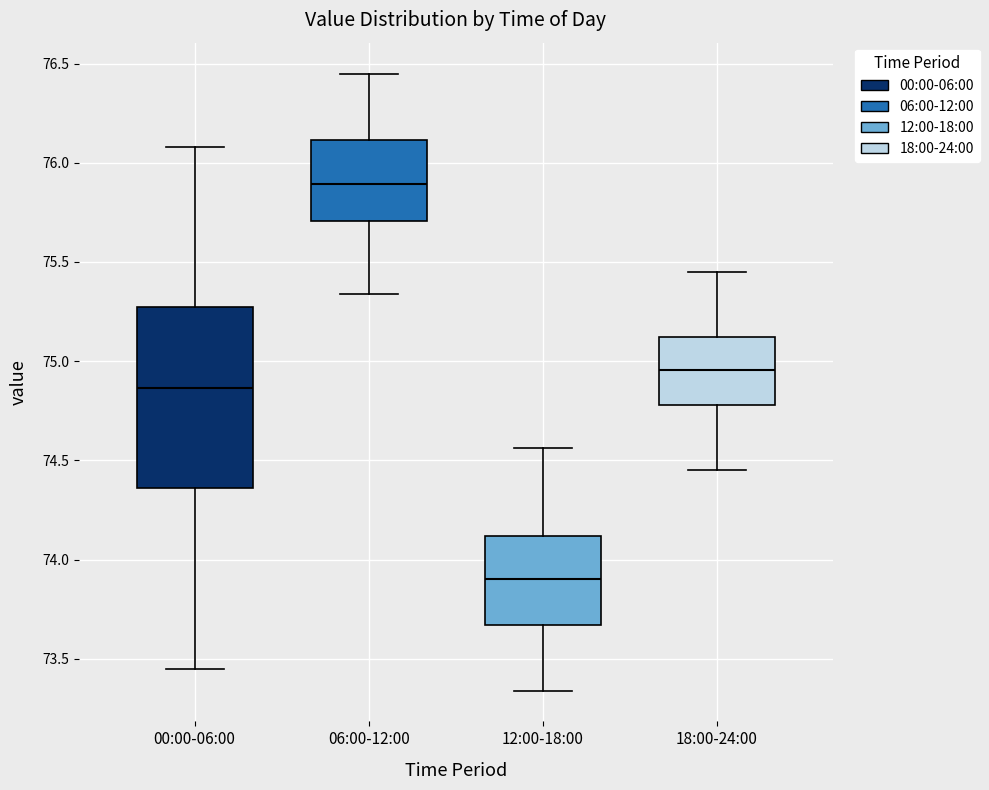

Reading left to right, transcribe this box plot: for each box, give where its median line is, the range the box spans, and where its two whiskers end, as read against the y-axis. The values are not printed on the chart, so give them approximately, as read against the axis.

00:00-06:00: median 74.85, box 74.35 to 75.25, whiskers 73.45 to 76.10
06:00-12:00: median 75.90, box 75.70 to 76.10, whiskers 75.35 to 76.45
12:00-18:00: median 73.90, box 73.65 to 74.10, whiskers 73.35 to 74.55
18:00-24:00: median 74.95, box 74.80 to 75.10, whiskers 74.45 to 75.45